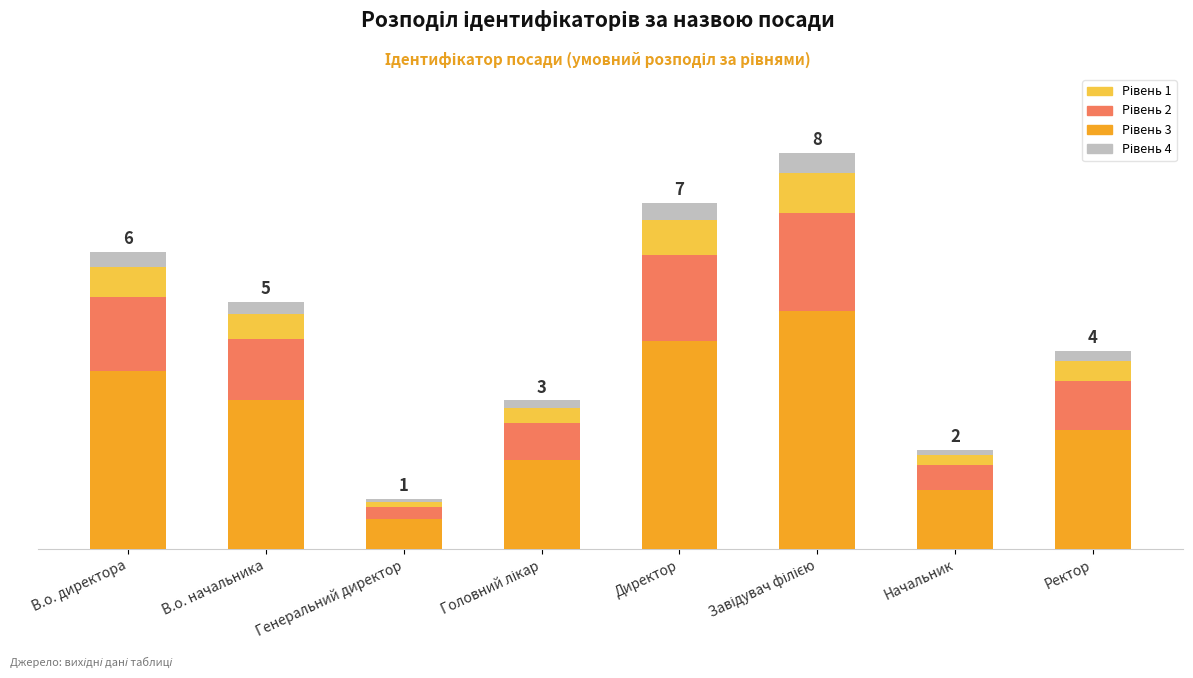

What is the total value across all series at Директор?

7.0